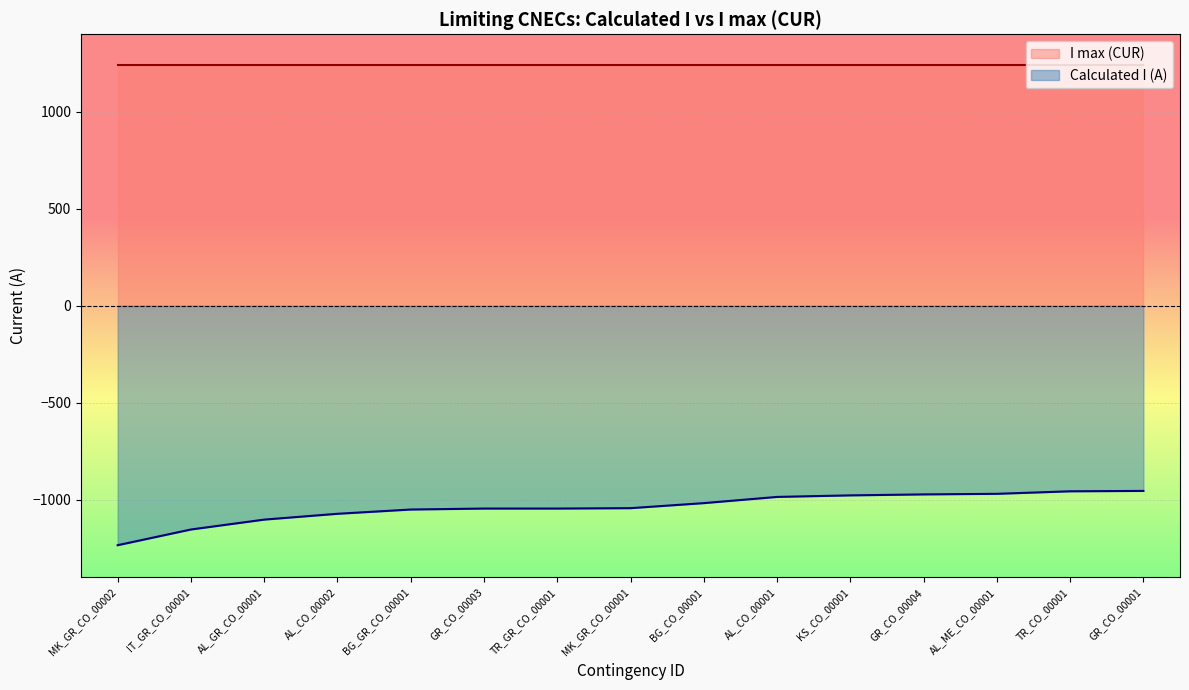

What is the value of the 13th point from the left?

-970